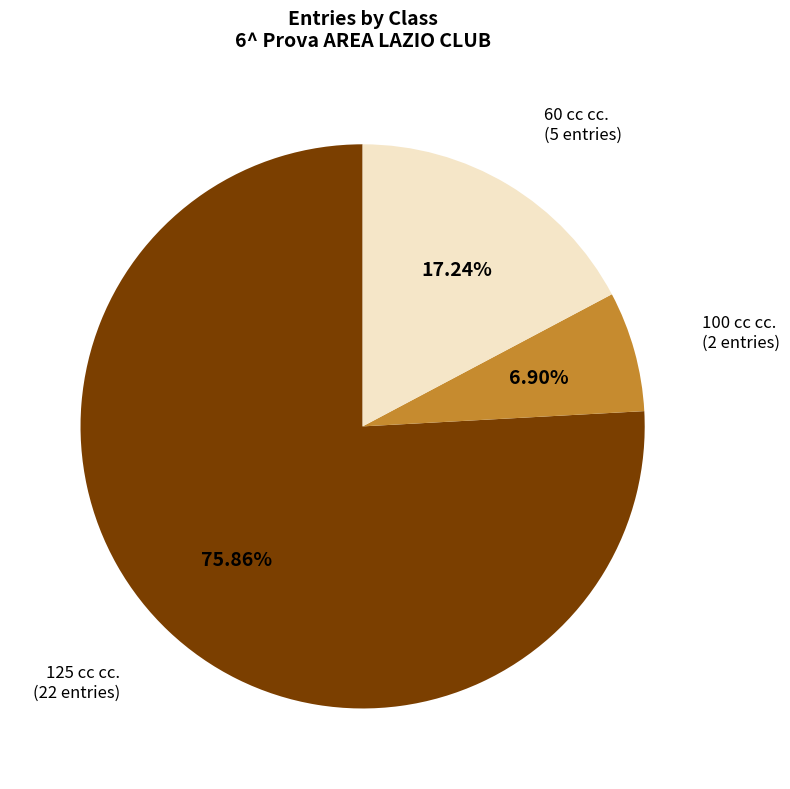

Does any single category account for the majority?

Yes